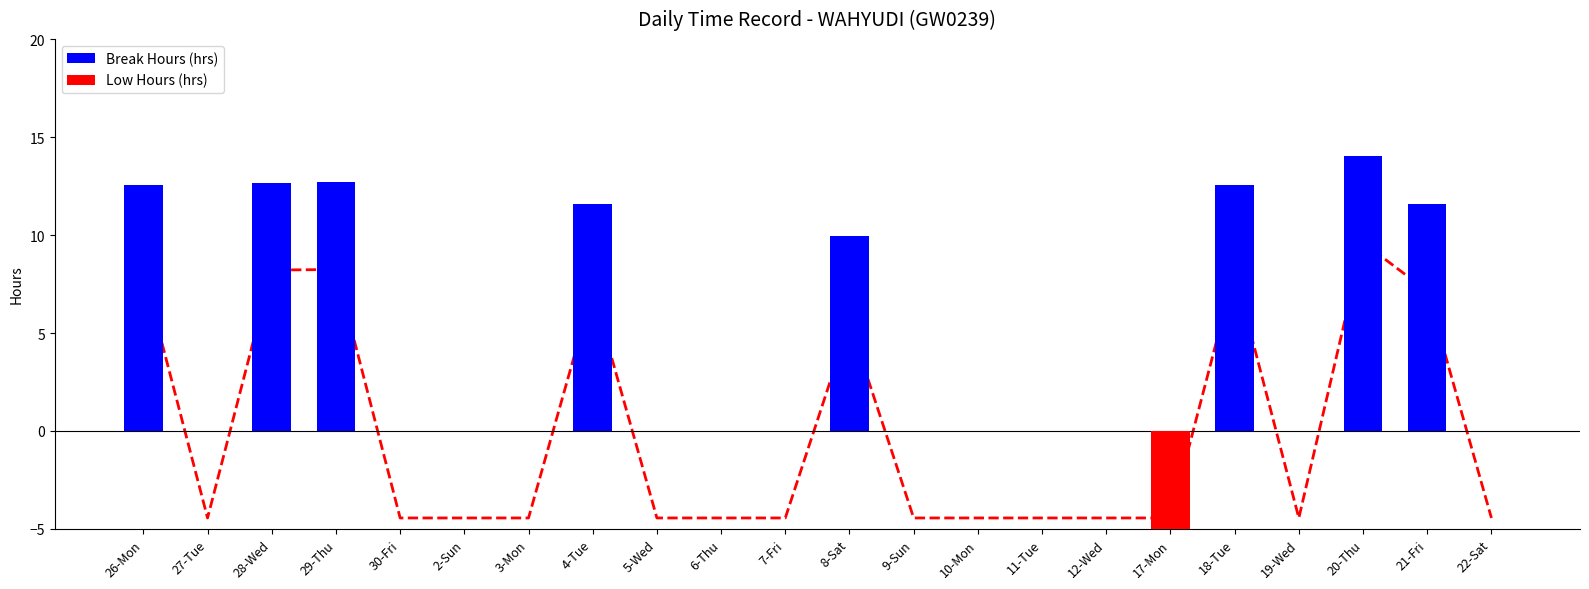

The Low Hours (hrs) series shows 0.0 at 26-Mon. True or false?

True